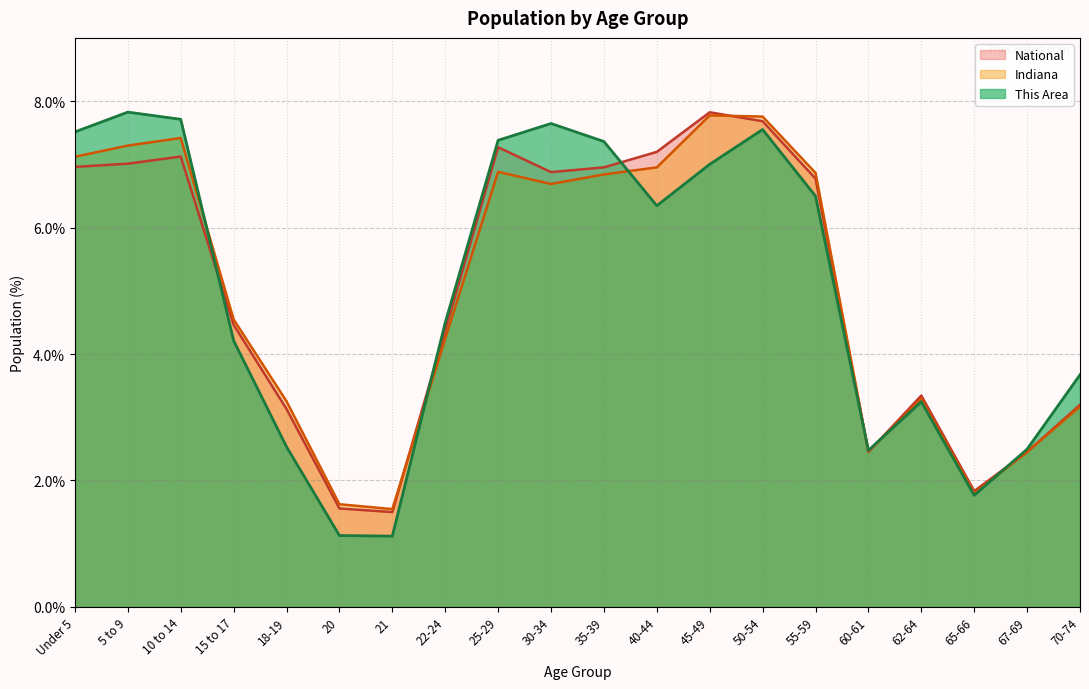

Reading left to right, what are all the values shown in this chart?

This Area: Under 5=7.5	5 to 9=7.8	10 to 14=7.7	15 to 17=4.2	18-19=2.5	20=1.1	21=1.1	22-24=4.5	25-29=7.4	30-34=7.6	35-39=7.4	40-44=6.3	45-49=7.0	50-54=7.6	55-59=6.5	60-61=2.5	62-64=3.2	65-66=1.8	67-69=2.5	70-74=3.7
Indiana: Under 5=7.1	5 to 9=7.3	10 to 14=7.4	15 to 17=4.5	18-19=3.3	20=1.6	21=1.5	22-24=4.2	25-29=6.9	30-34=6.7	35-39=6.8	40-44=7.0	45-49=7.8	50-54=7.8	55-59=6.9	60-61=2.5	62-64=3.3	65-66=1.8	67-69=2.5	70-74=3.2
National: Under 5=7.0	5 to 9=7.0	10 to 14=7.1	15 to 17=4.5	18-19=3.1	20=1.6	21=1.5	22-24=4.4	25-29=7.3	30-34=6.9	35-39=7.0	40-44=7.2	45-49=7.8	50-54=7.7	55-59=6.8	60-61=2.5	62-64=3.3	65-66=1.8	67-69=2.5	70-74=3.2